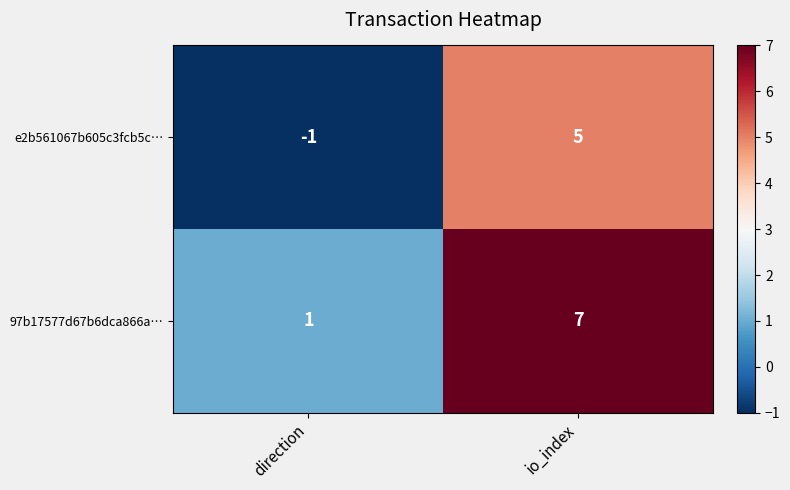

What value does the 97b17577d67b6dca866a… series have at io_index?

7